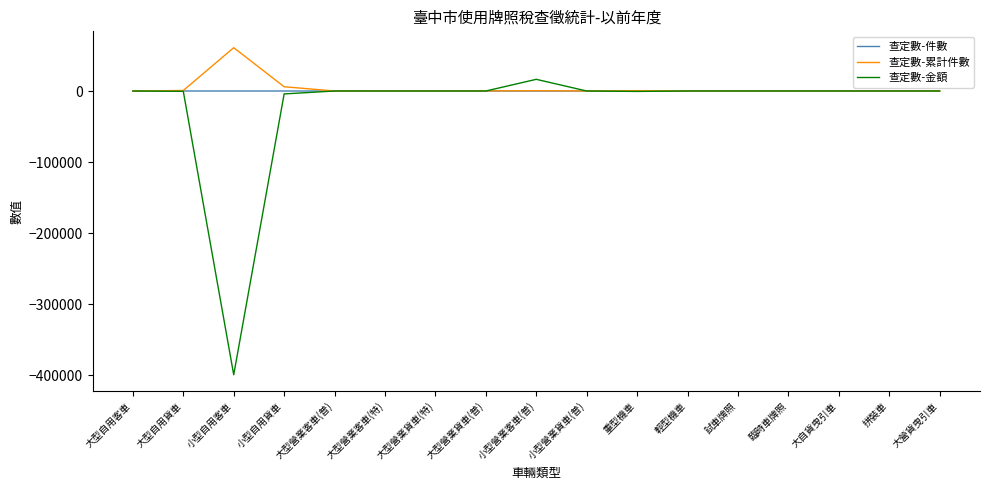

What is the sum of the 查定數-金額 values at 大型自用貨車 and 大型營業客車(普)?

-426